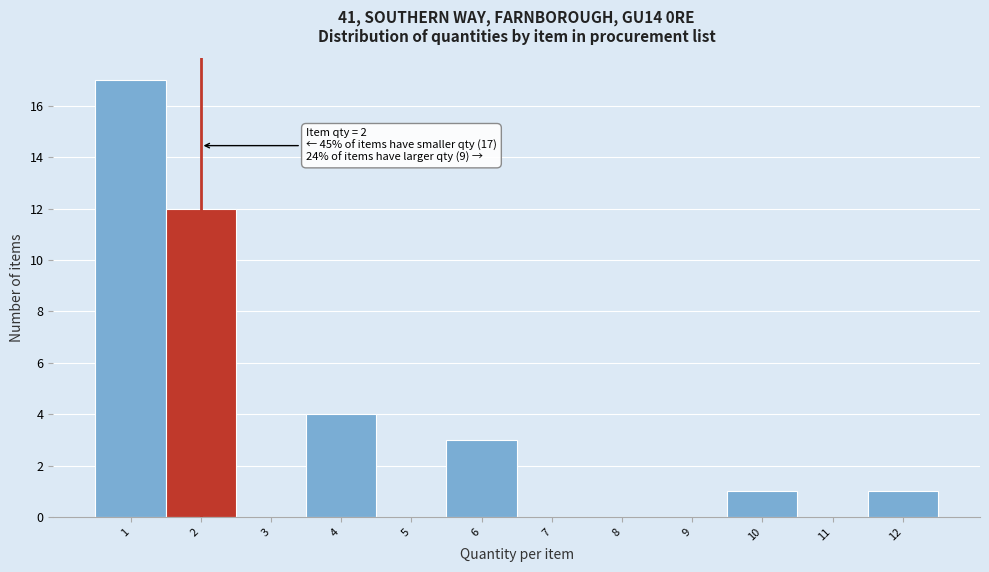

Over which range of the x-axis is the bar tallest?

0.5 to 1.5